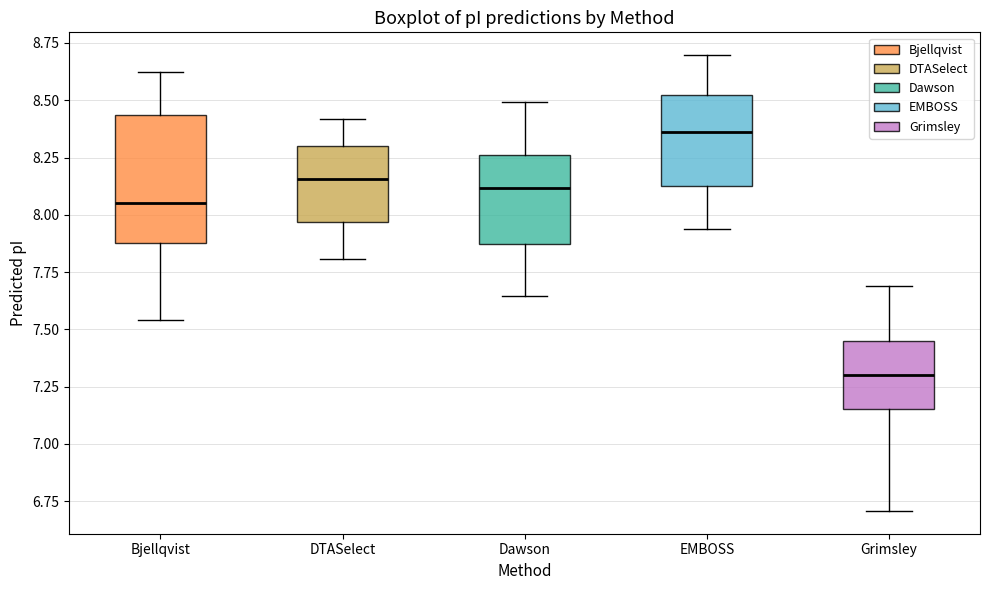

Reading left to right, read every box against the y-axis: the position of its median line, the range the box covers, and the ends of its whiskers. The values are not printed on the chart, so give them approximately, as read against the axis.

Bjellqvist: median 8.05, box 7.90 to 8.45, whiskers 7.55 to 8.60
DTASelect: median 8.15, box 7.95 to 8.30, whiskers 7.80 to 8.40
Dawson: median 8.10, box 7.85 to 8.25, whiskers 7.65 to 8.50
EMBOSS: median 8.35, box 8.15 to 8.50, whiskers 7.95 to 8.70
Grimsley: median 7.30, box 7.15 to 7.45, whiskers 6.70 to 7.70